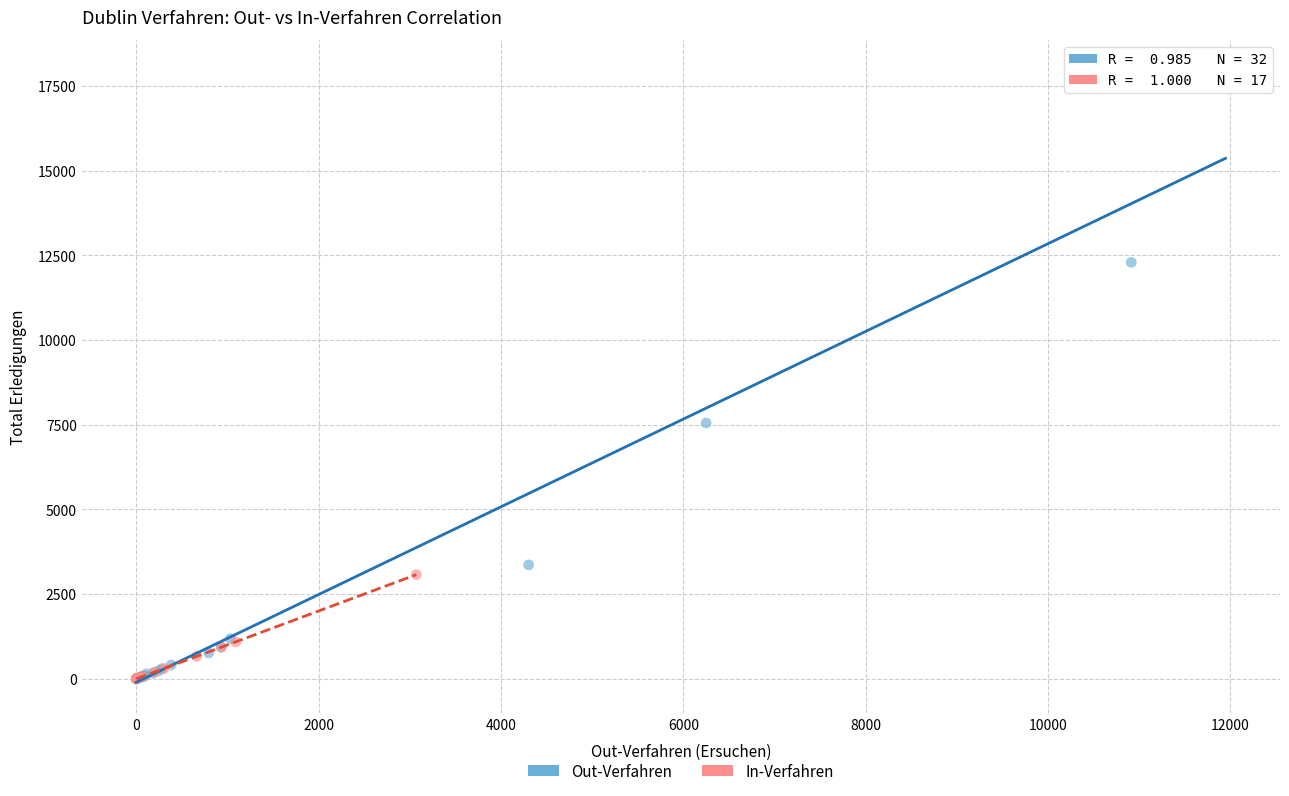

Which series contains the highest Y value?

Out-Verfahren